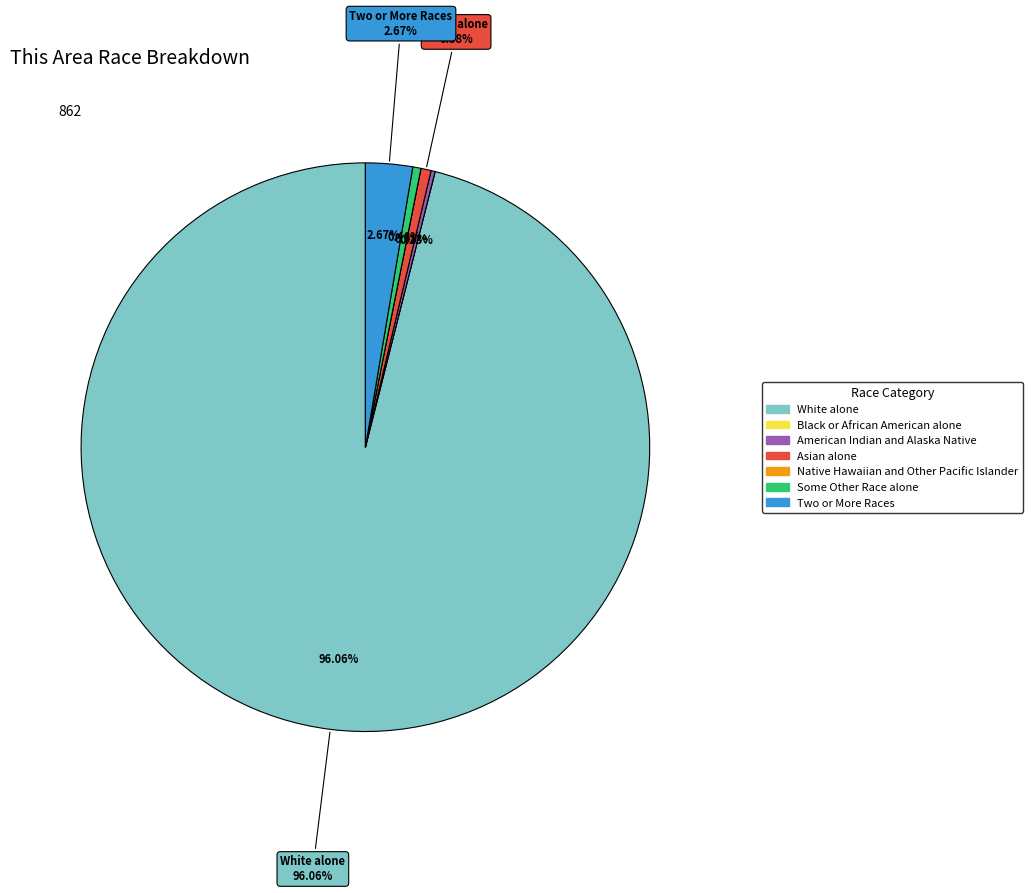

What is the largest slice in the pie chart?

White alone